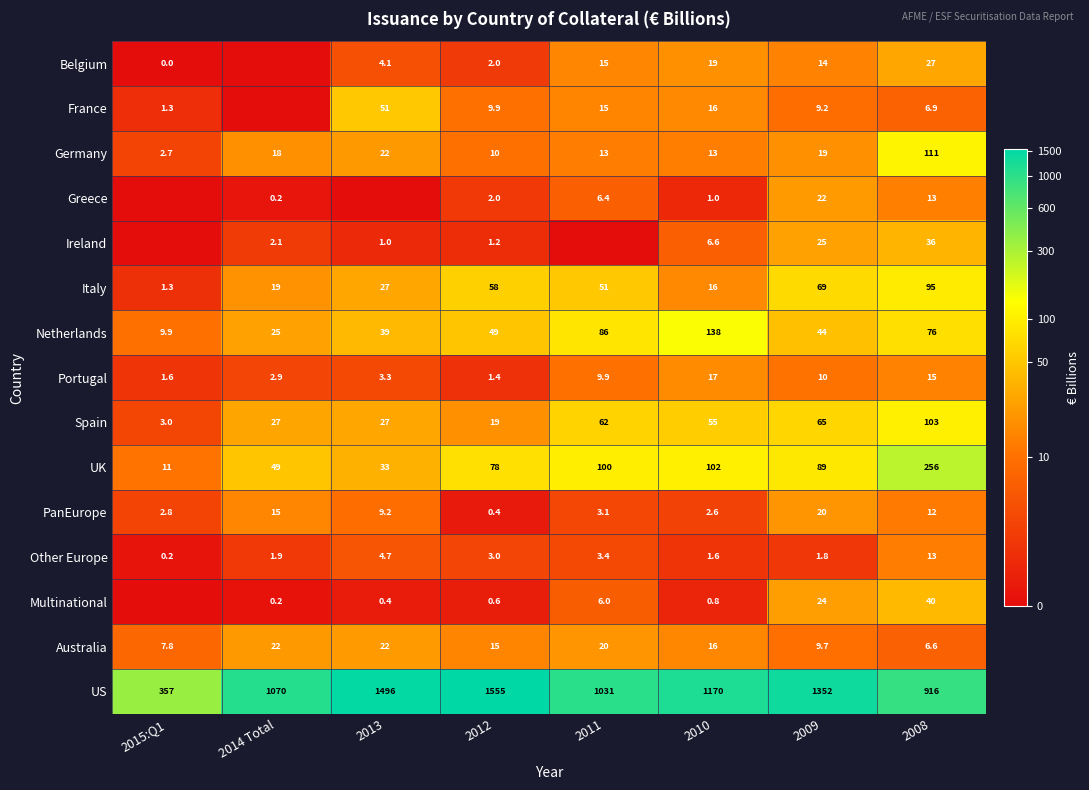

Which series changed the most between 2012 and 2010?

US